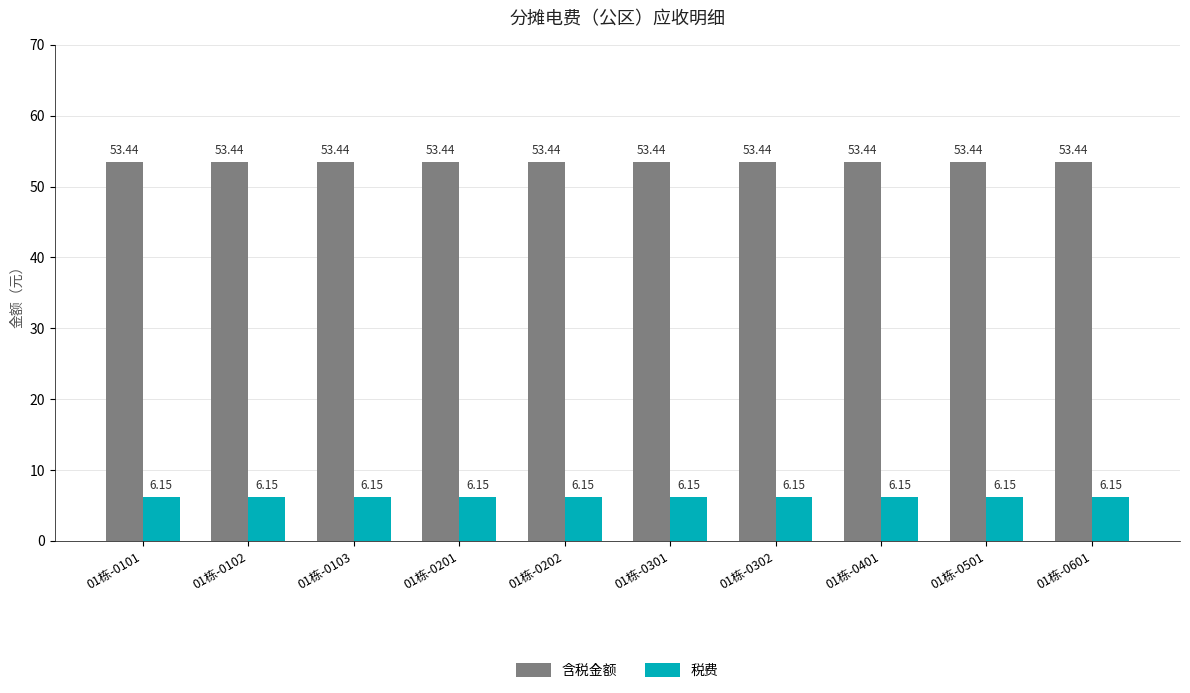

What is the spread (max minus min) of values at 01栋-0401?

47.3